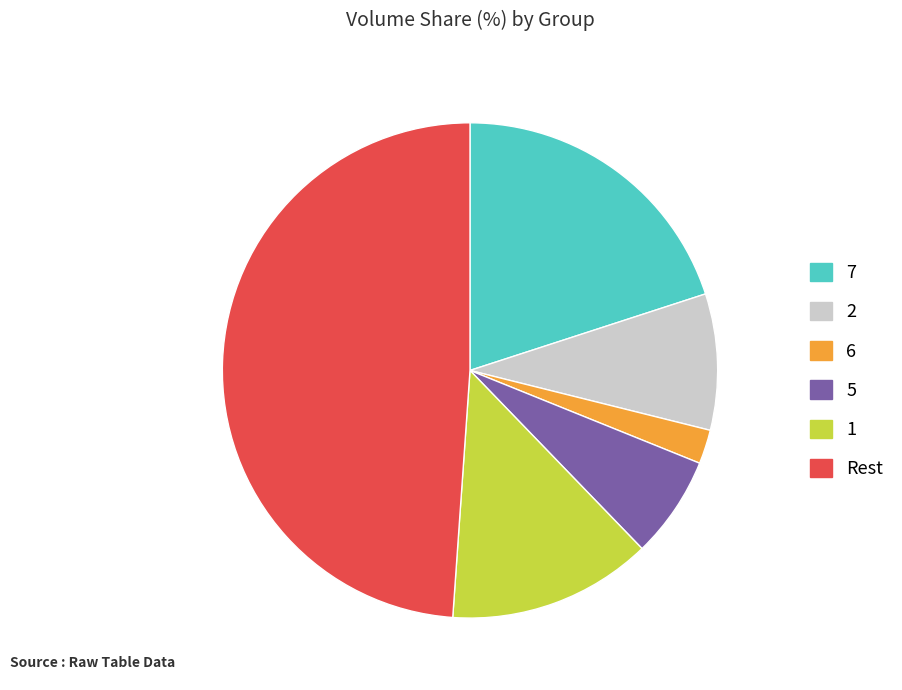

Is there any slice that represents more than half of the pie?

No